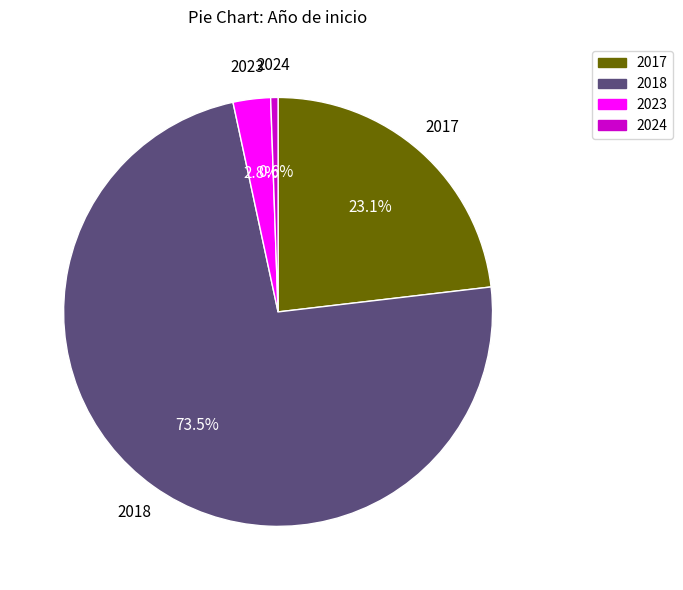

What is the largest slice in the pie chart?

2018